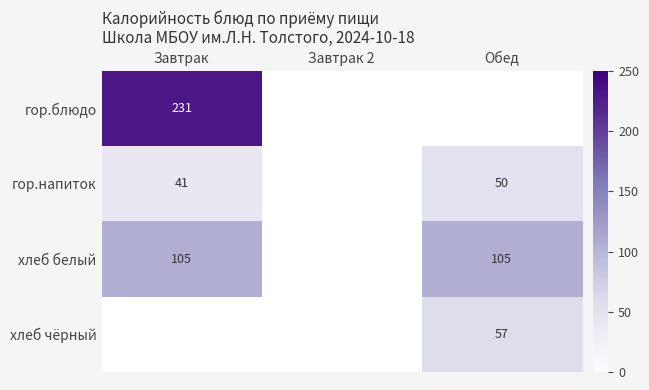

What is the spread (max minus min) of values at Завтрак?

190.0